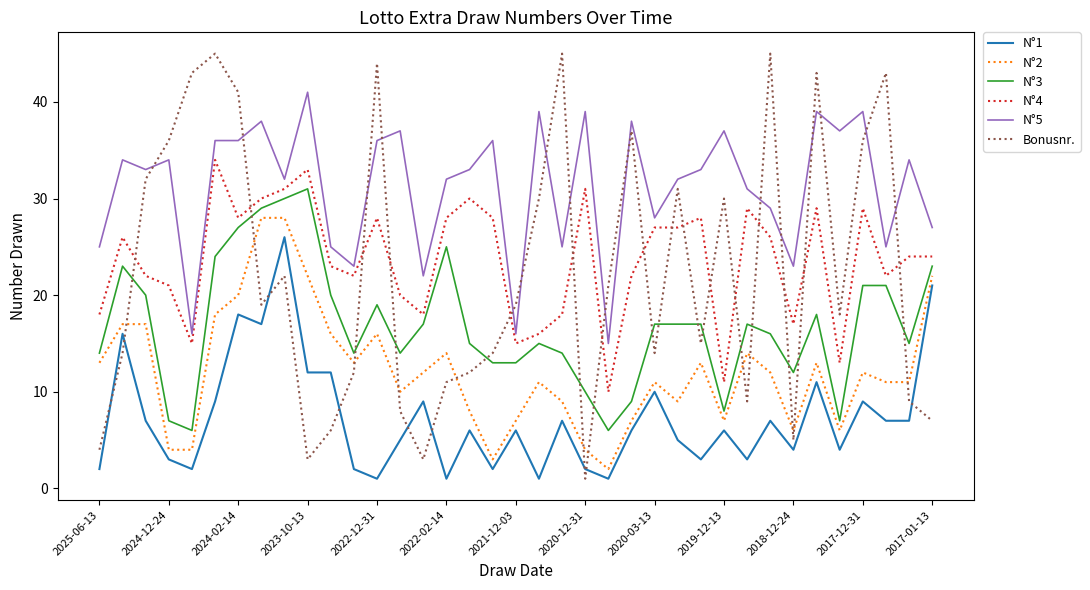

True or false: N°2 and N°4 cross at least once.

False